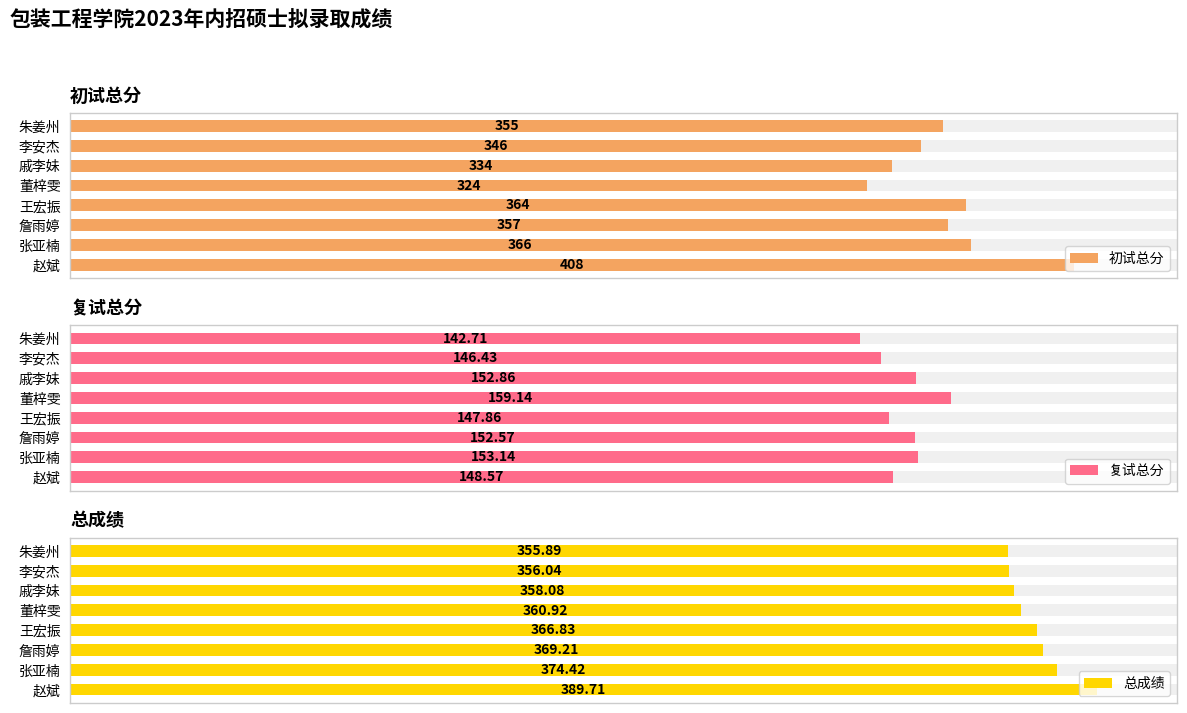

What is the difference between the second highest and second lowest values in the 复试总分 series?

6.7